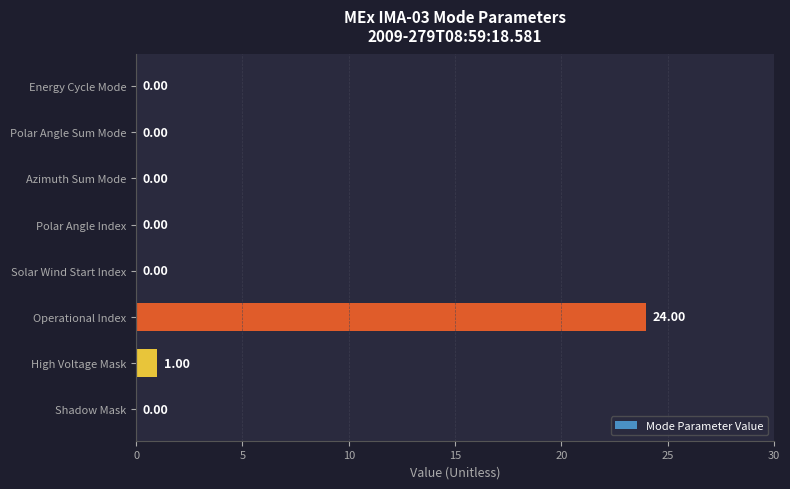

Where is the data nearest to the value 12?

High Voltage Mask